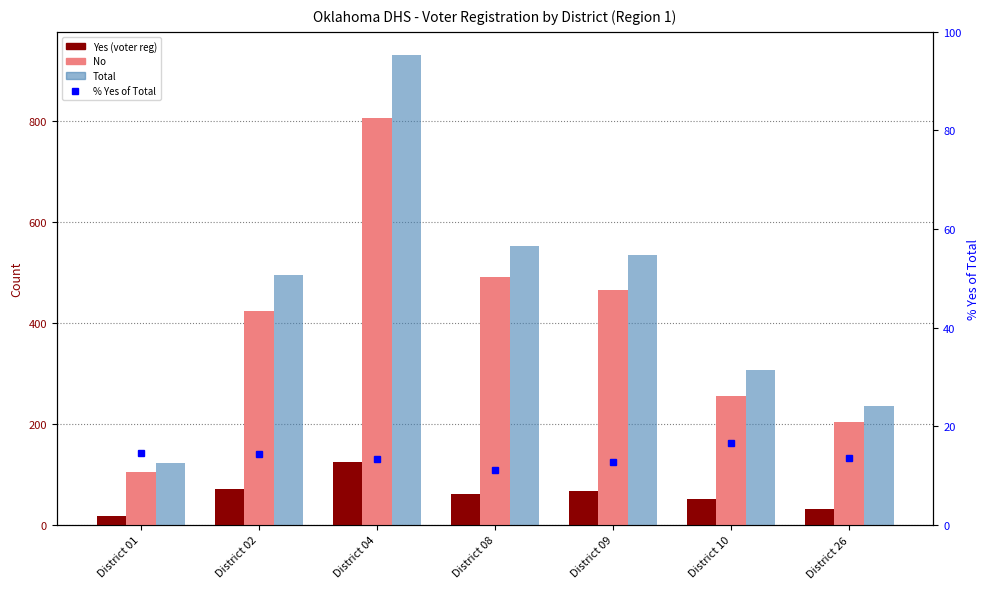

What is the approximate value of No at District 01?

105.0